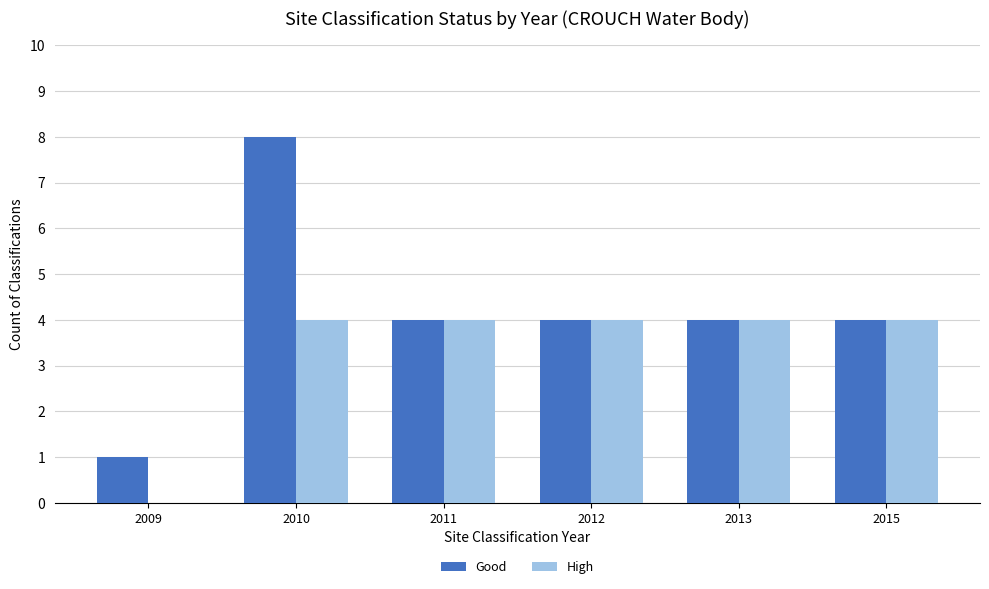

What is the average value of the Good series?

4